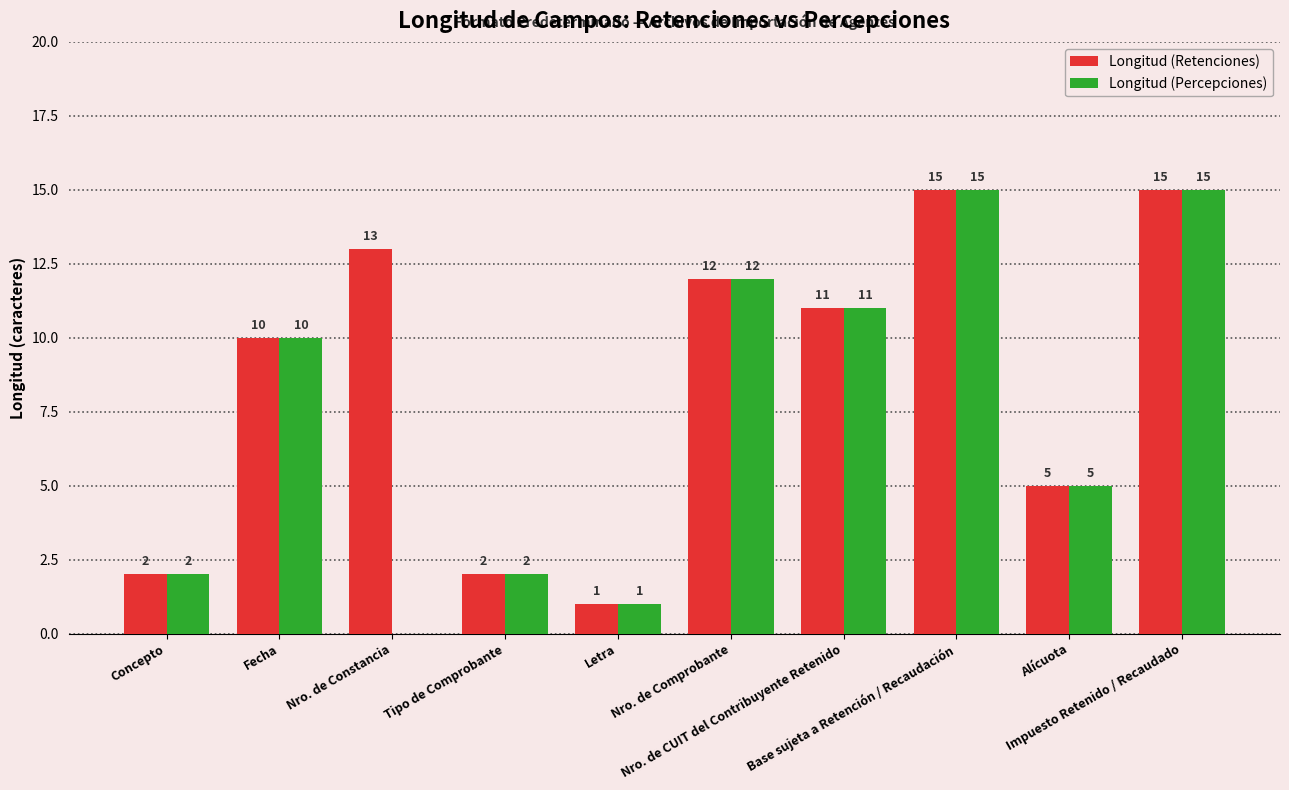

What is the sum of all Longitud (Percepciones) values?

73